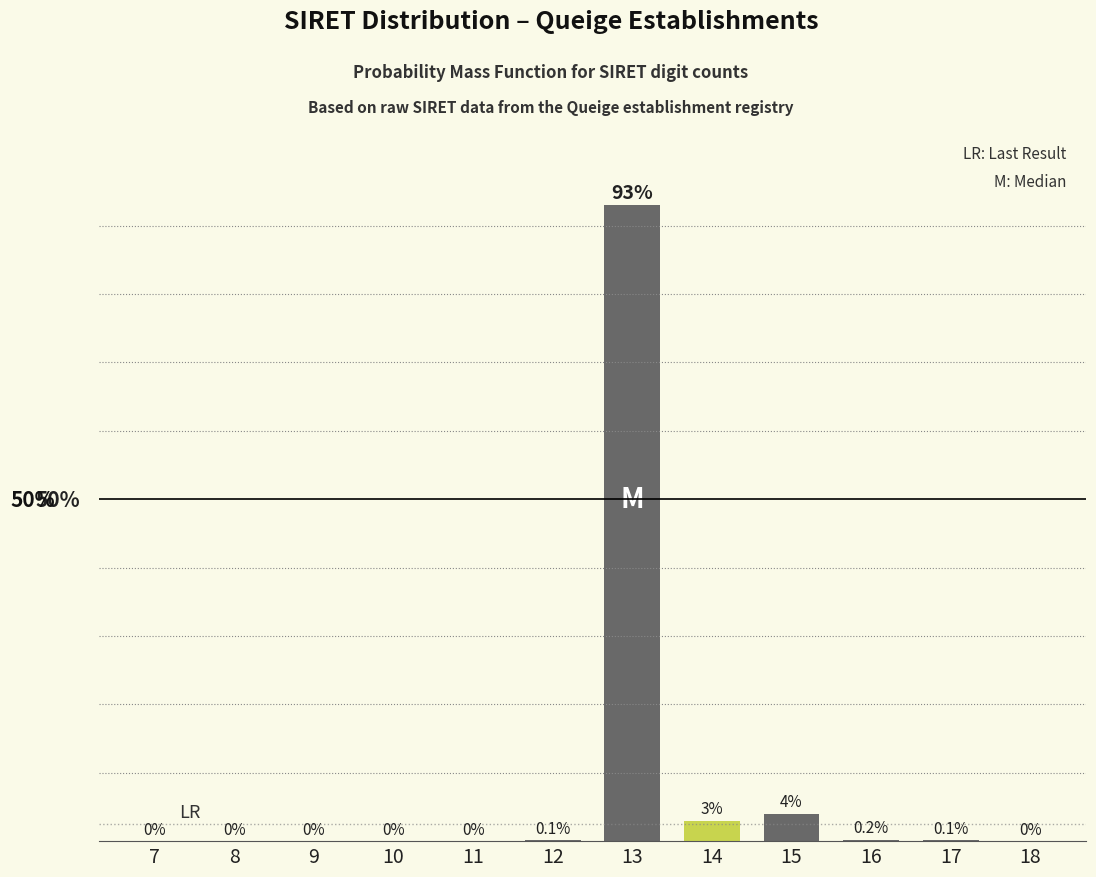

Are the bars horizontal?

No